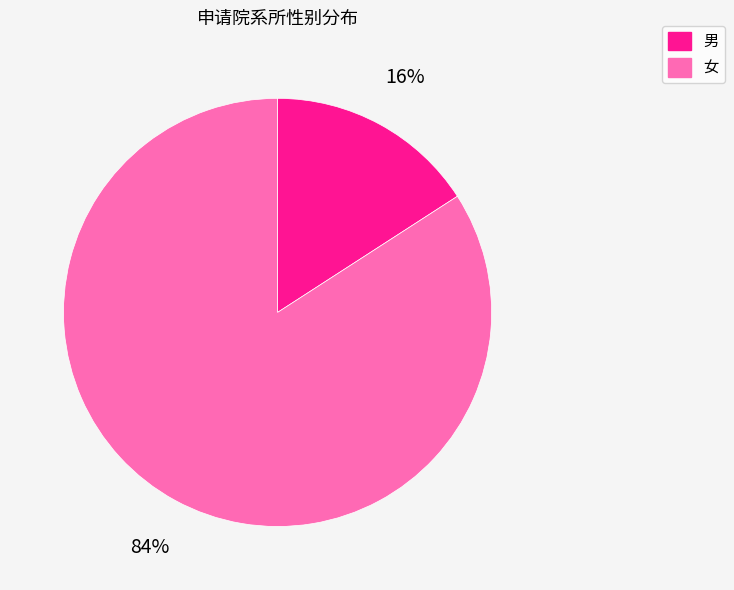

Which slice is the smallest?

男